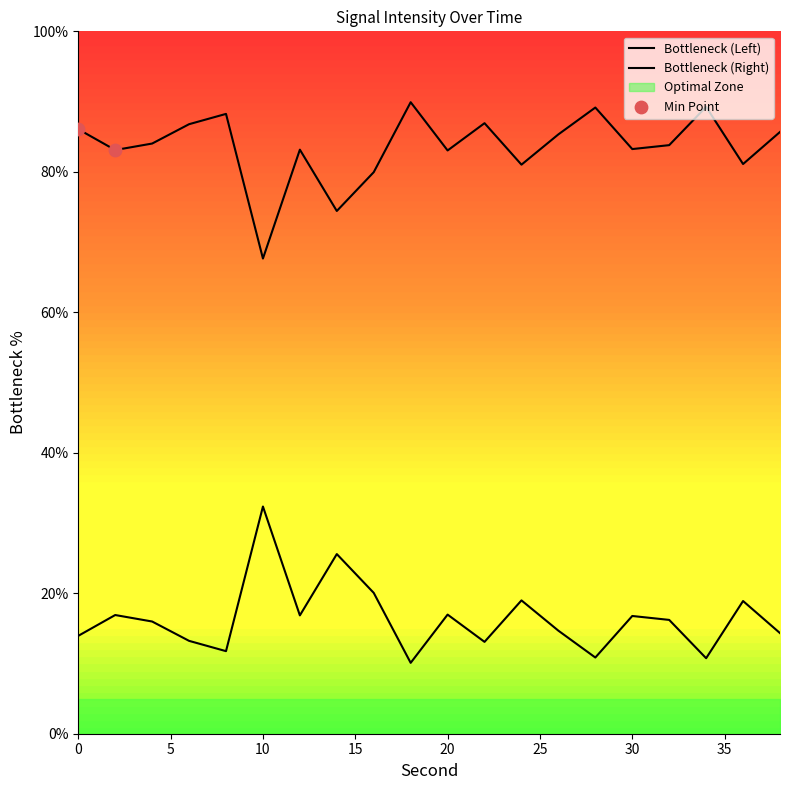

Approximately how many times larger is the value at 20 compared to 26?

1.0